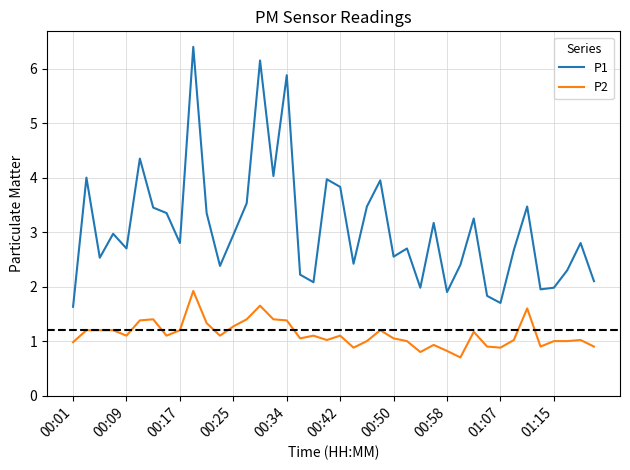

Which series has the widest spread of values?

P1